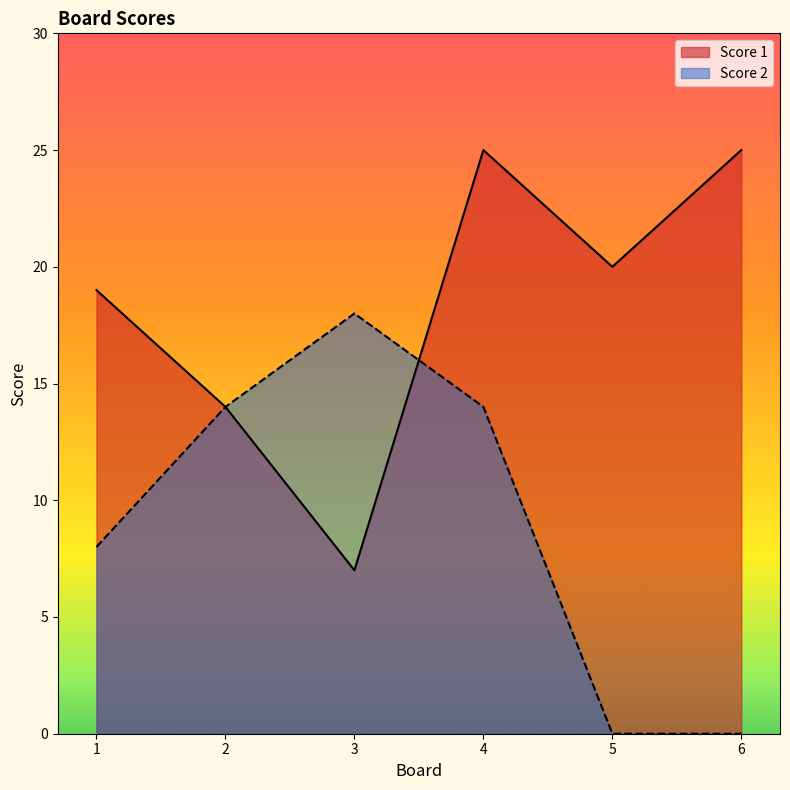

True or false: Score 1 has more than 2 interior local peaks.

False